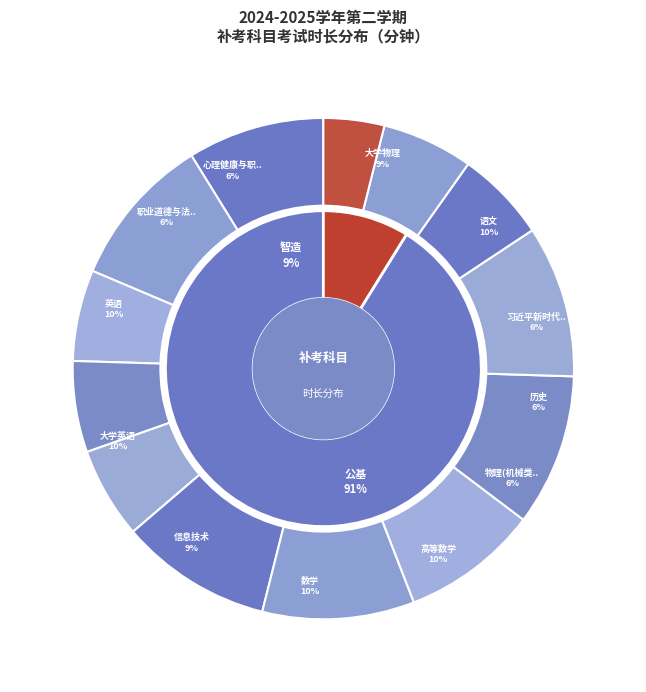

How many slices are in this pie chart?

13